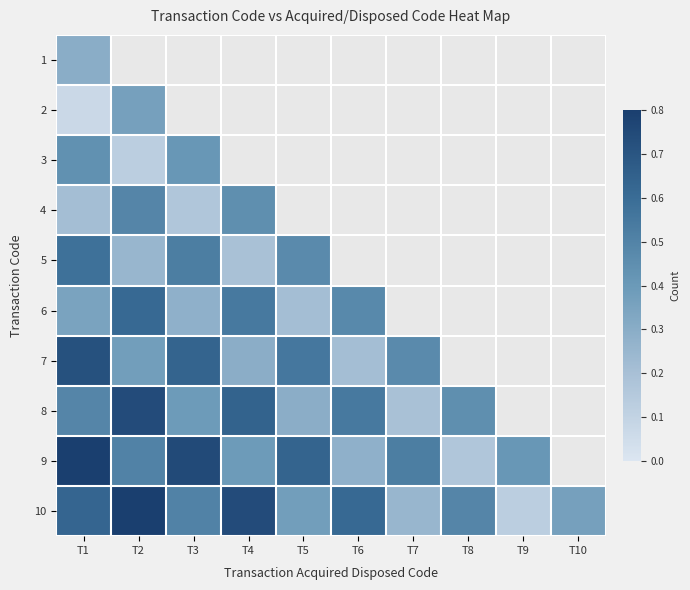

Rank the series at T5 from lowest to highest value.

6, 1, 2, 3, 4, 8, 10, 5, 7, 9